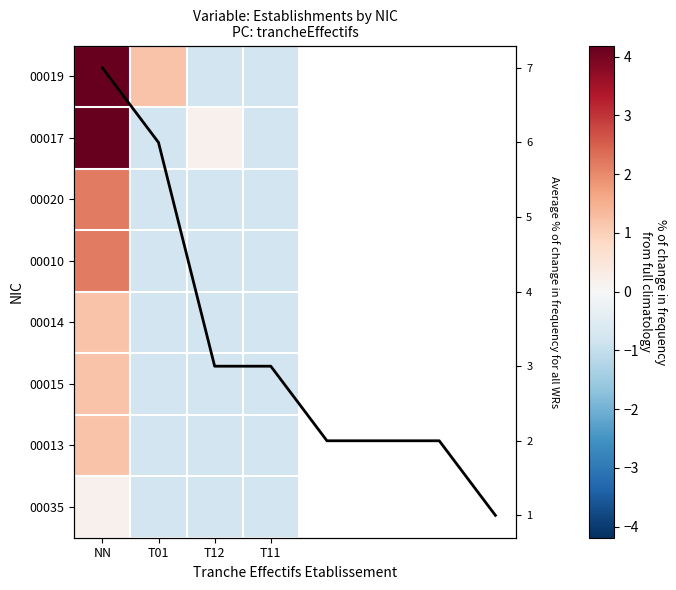

What is the average value of the 00015 series?

-0.3